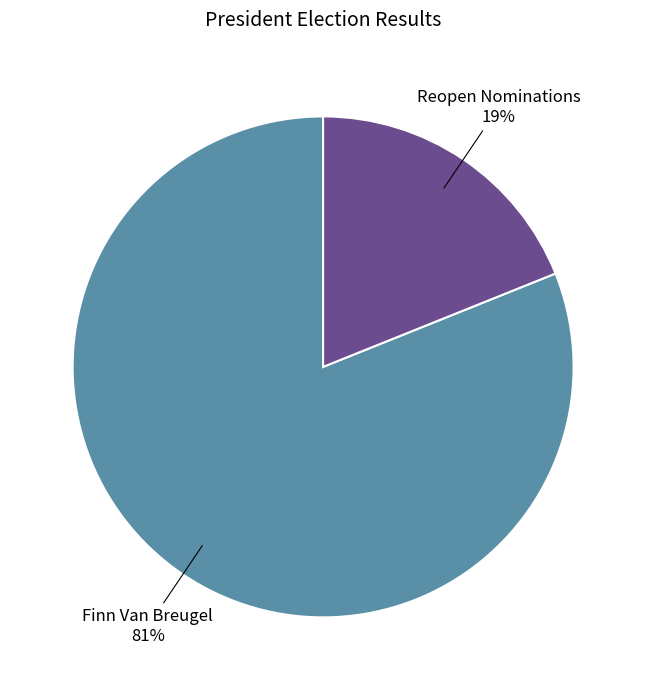

Is there any slice that represents more than half of the pie?

Yes